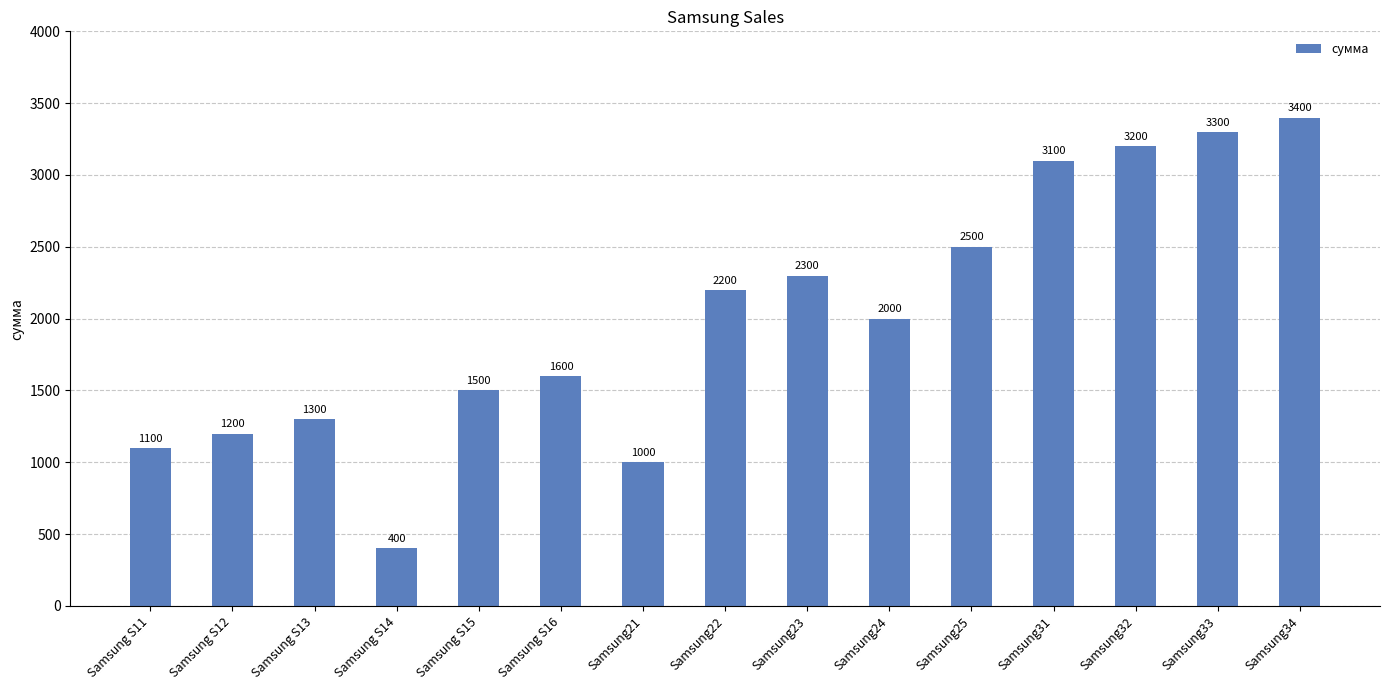

What is the value of the 4th bar from the left?

400